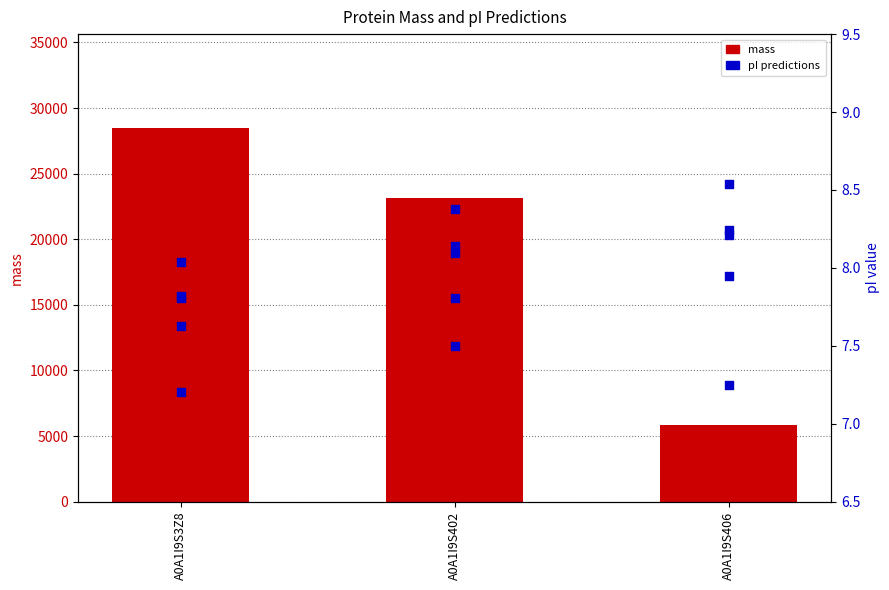

Which series contains the lowest Y value?

Bjellqvist